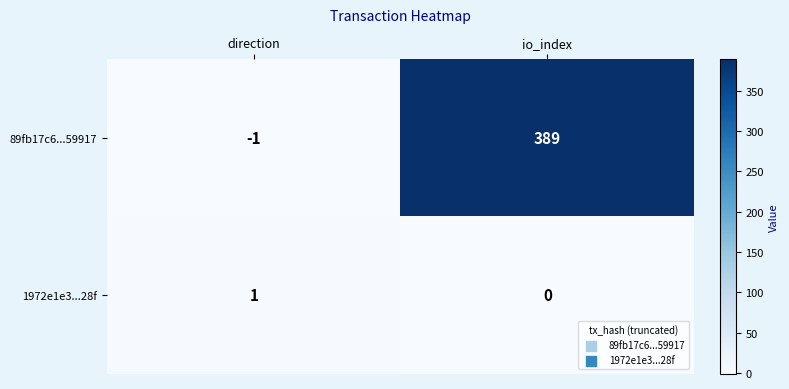

The 89fb17c6...59917 series shows 542 at io_index. True or false?

False